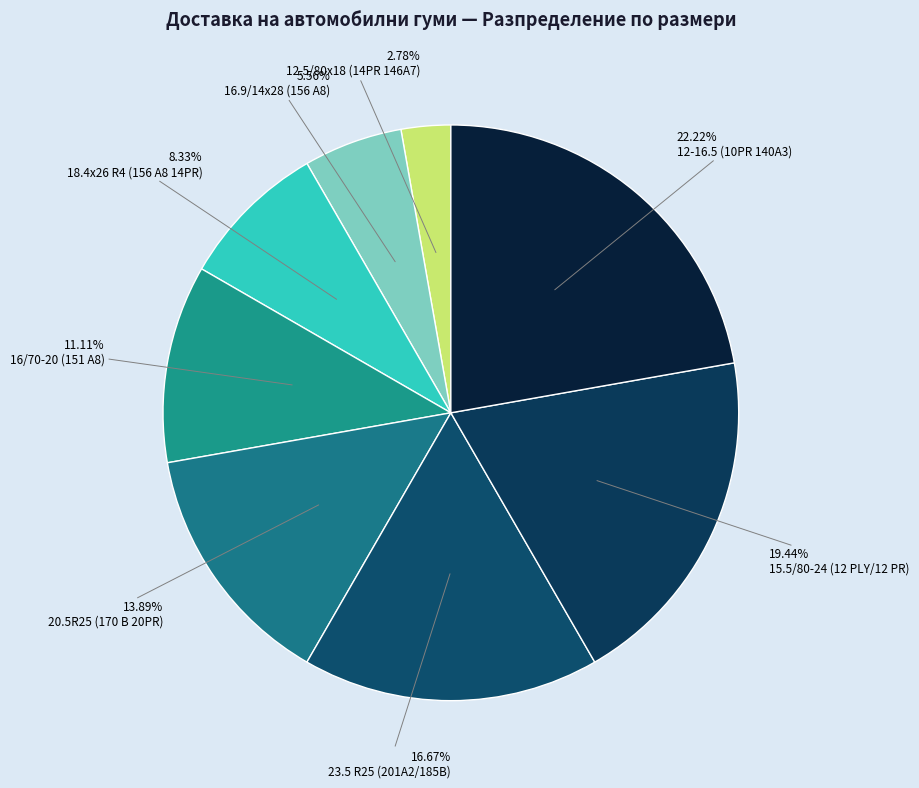

How many segments does this pie chart have?

8